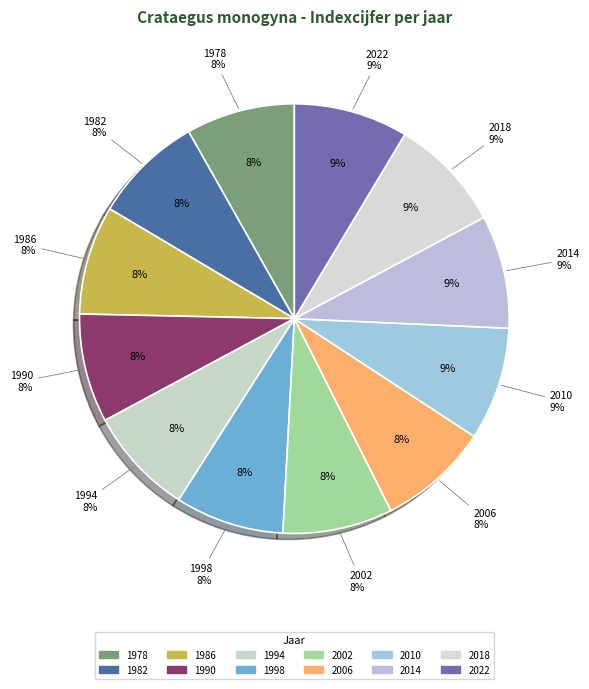

What percentage is NOT represented by 2022?

91.4%